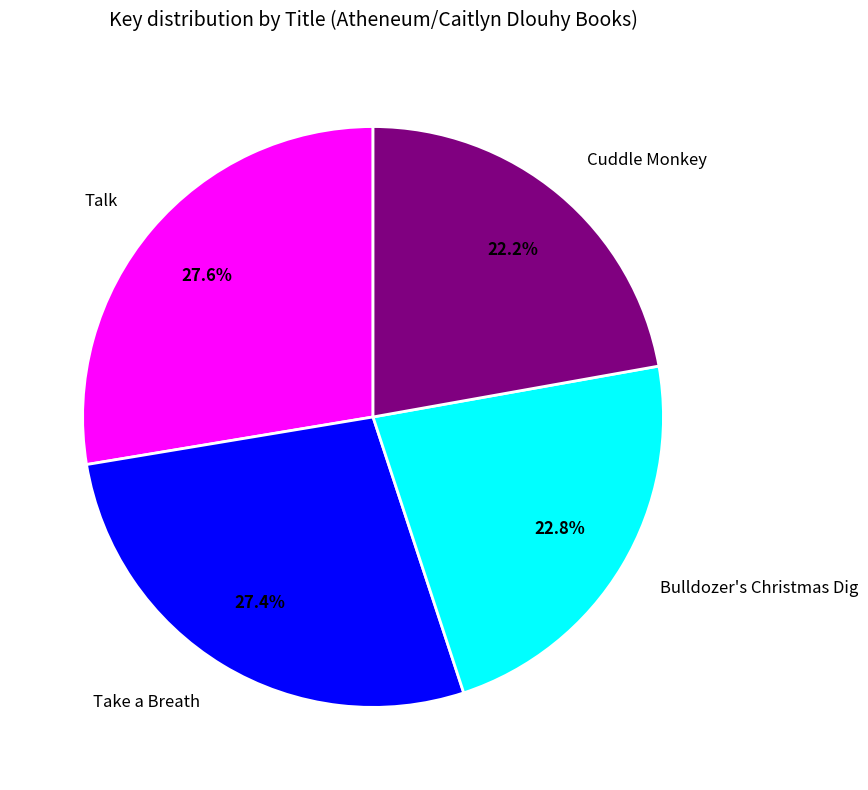

To the nearest percent, what portion does Talk represent?

28%